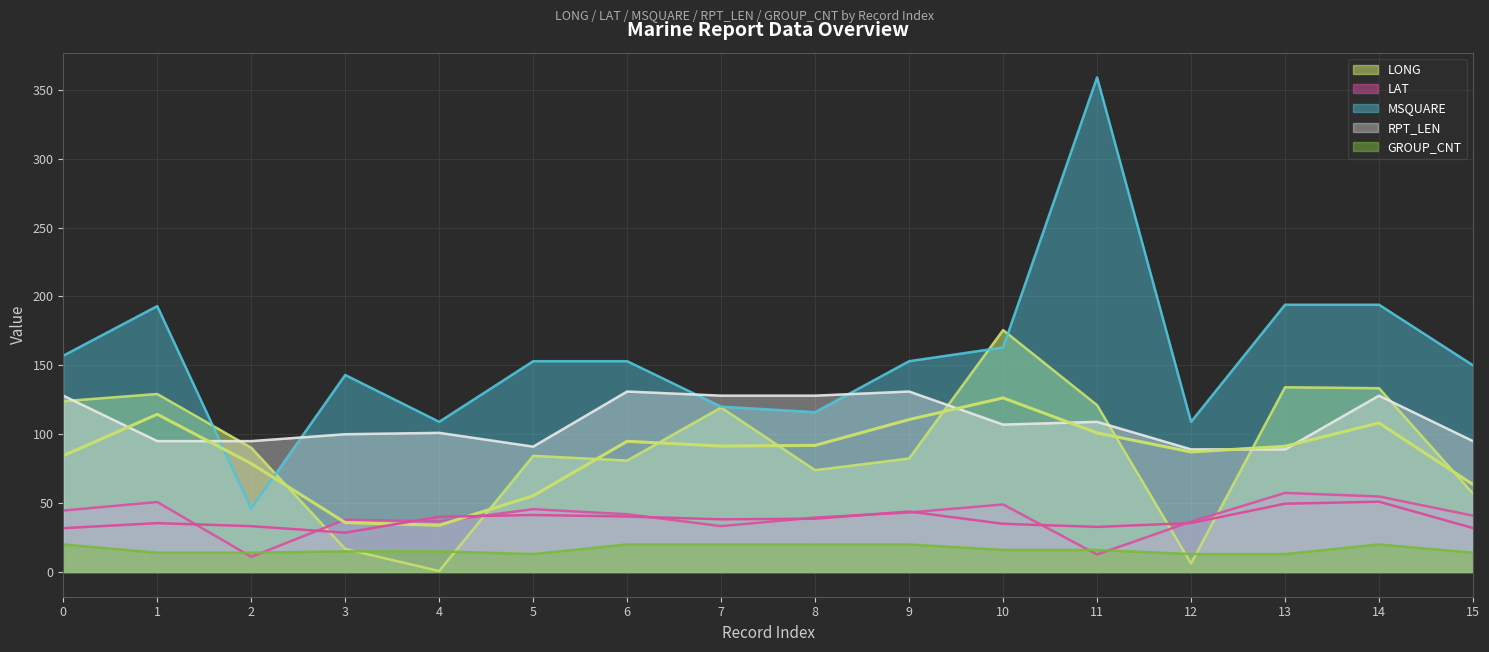

Where is the first local maximum for RPT_LEN?

4